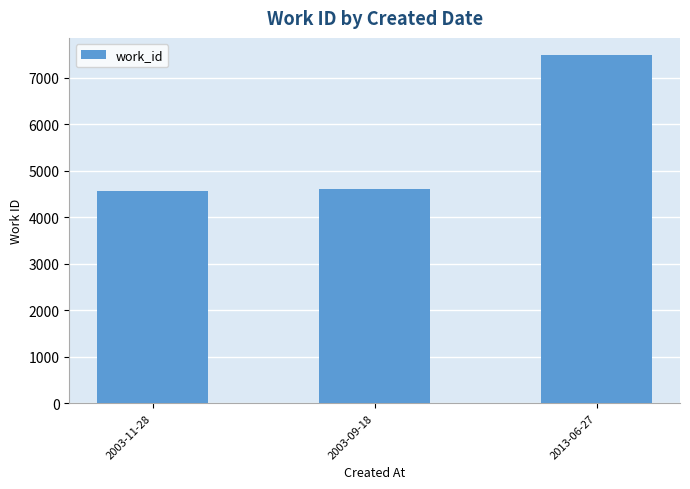

At which label is the value closest to 6026?

2003-09-18